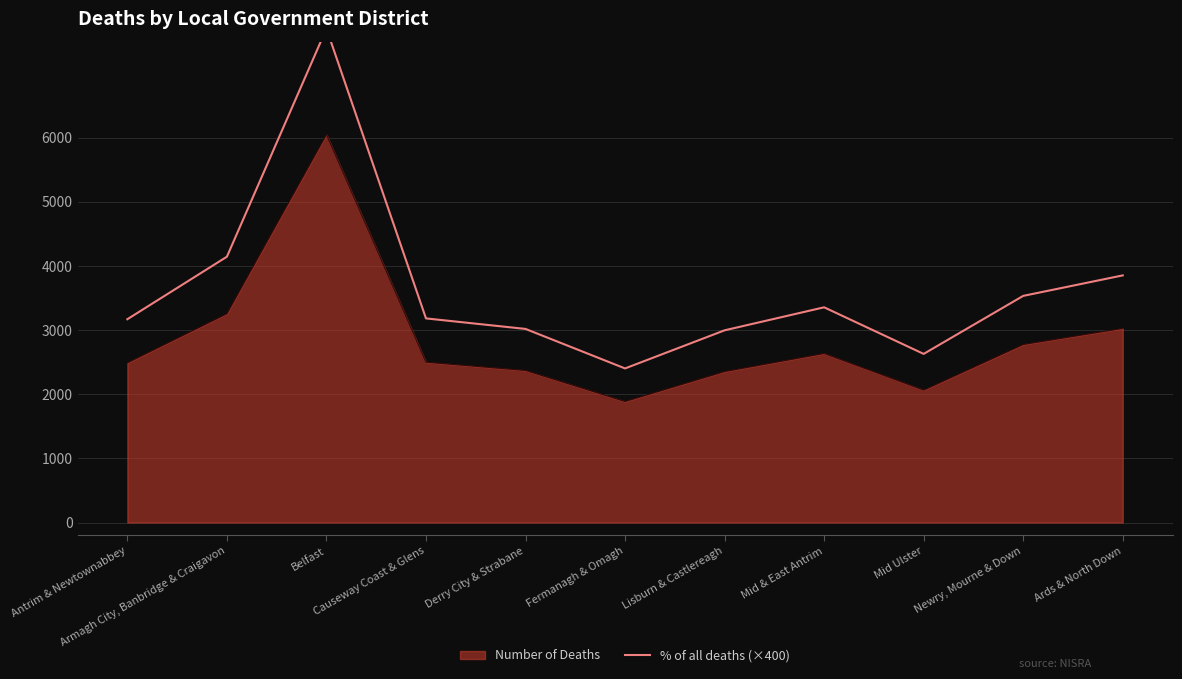

What is the label of the 4th point from the right?

Mid & East Antrim